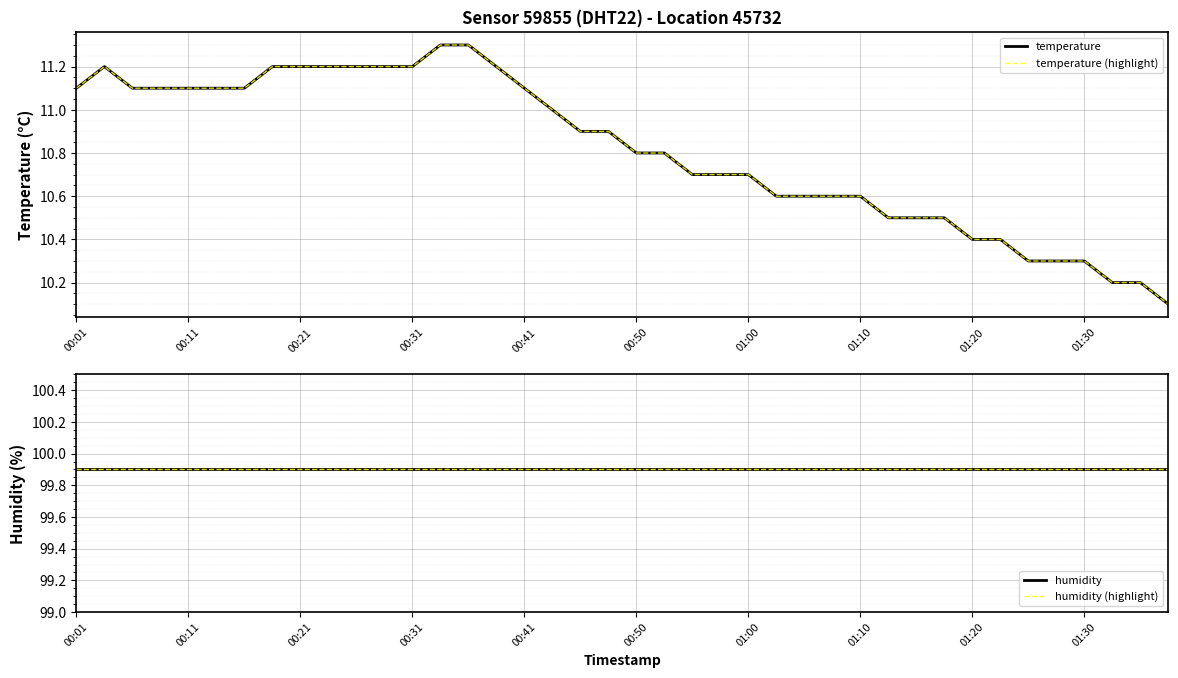

Reading left to right, list all the values displayed in this chart.

temperature: 11.1	11.2	11.1	11.1	11.1	11.1	11.1	11.2	11.2	11.2	11.2	11.2	11.2	11.3	11.3	11.2	11.1	11.0	10.9	10.9	10.8	10.8	10.7	10.7	10.7	10.6	10.6	10.6	10.6	10.5	10.5	10.5	10.4	10.4	10.3	10.3	10.3	10.2	10.2	10.1
temperature (highlight): 11.1	11.2	11.1	11.1	11.1	11.1	11.1	11.2	11.2	11.2	11.2	11.2	11.2	11.3	11.3	11.2	11.1	11.0	10.9	10.9	10.8	10.8	10.7	10.7	10.7	10.6	10.6	10.6	10.6	10.5	10.5	10.5	10.4	10.4	10.3	10.3	10.3	10.2	10.2	10.1
humidity: 99.9	99.9	99.9	99.9	99.9	99.9	99.9	99.9	99.9	99.9	99.9	99.9	99.9	99.9	99.9	99.9	99.9	99.9	99.9	99.9	99.9	99.9	99.9	99.9	99.9	99.9	99.9	99.9	99.9	99.9	99.9	99.9	99.9	99.9	99.9	99.9	99.9	99.9	99.9	99.9
humidity (highlight): 99.9	99.9	99.9	99.9	99.9	99.9	99.9	99.9	99.9	99.9	99.9	99.9	99.9	99.9	99.9	99.9	99.9	99.9	99.9	99.9	99.9	99.9	99.9	99.9	99.9	99.9	99.9	99.9	99.9	99.9	99.9	99.9	99.9	99.9	99.9	99.9	99.9	99.9	99.9	99.9